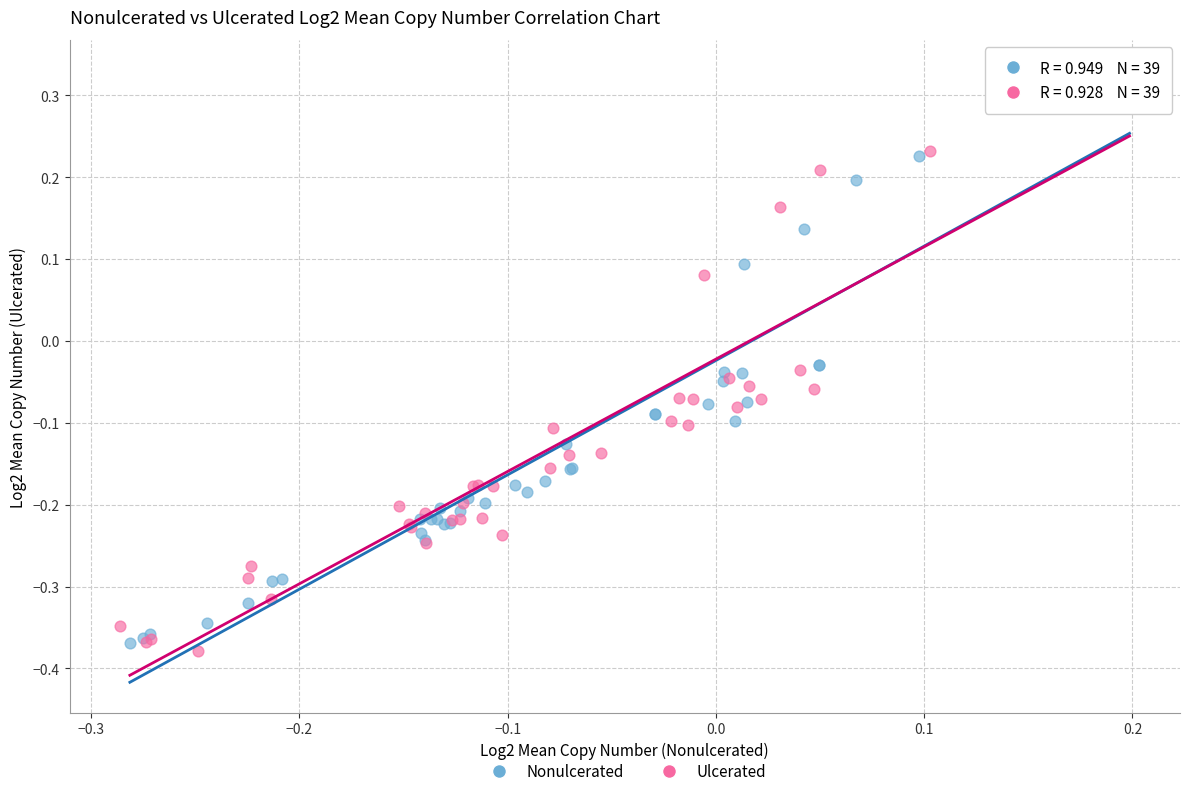

Which series reaches the maximum Y coordinate?

Nonulcerated